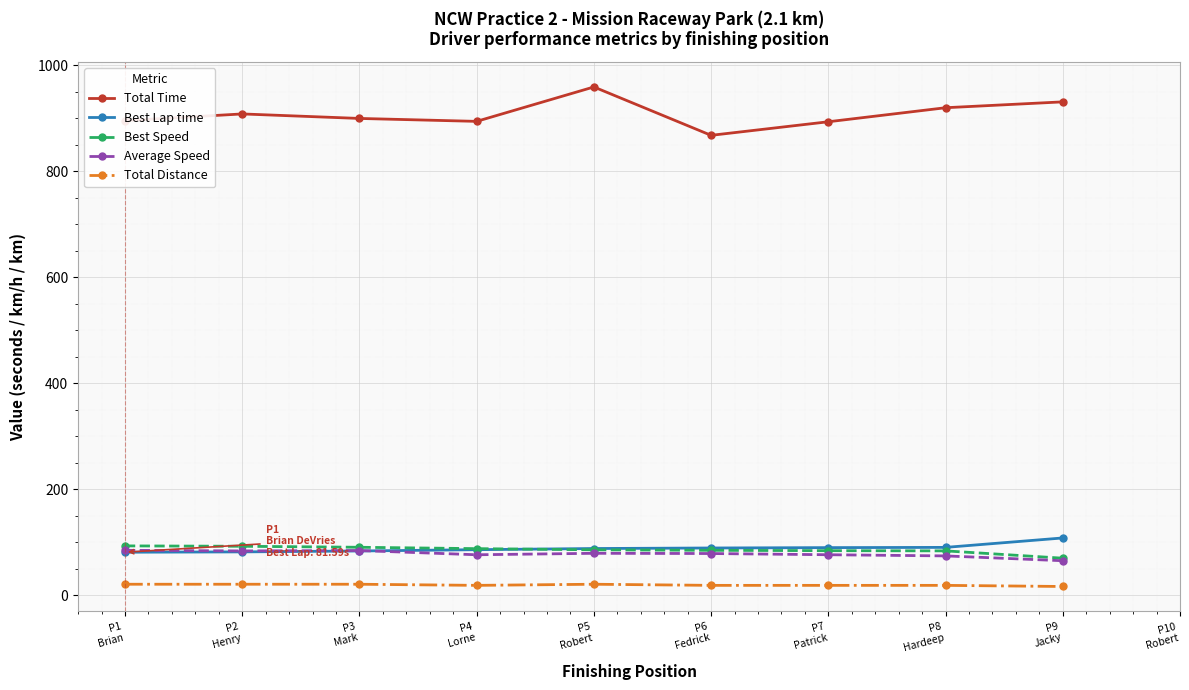

What is the label of the 6th point from the right?

P4
Lorne